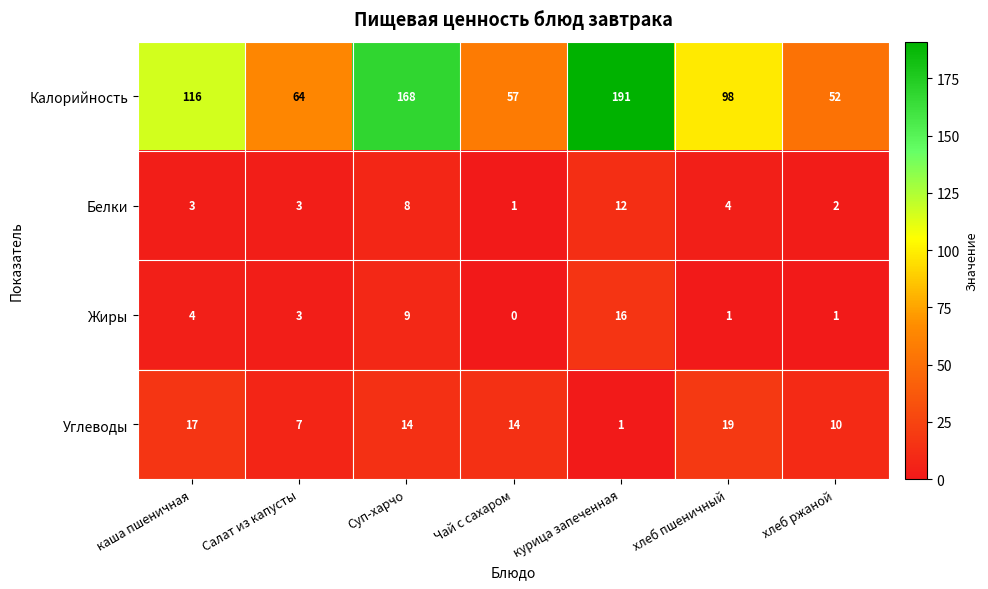

Count the number of categories in the chart.

7